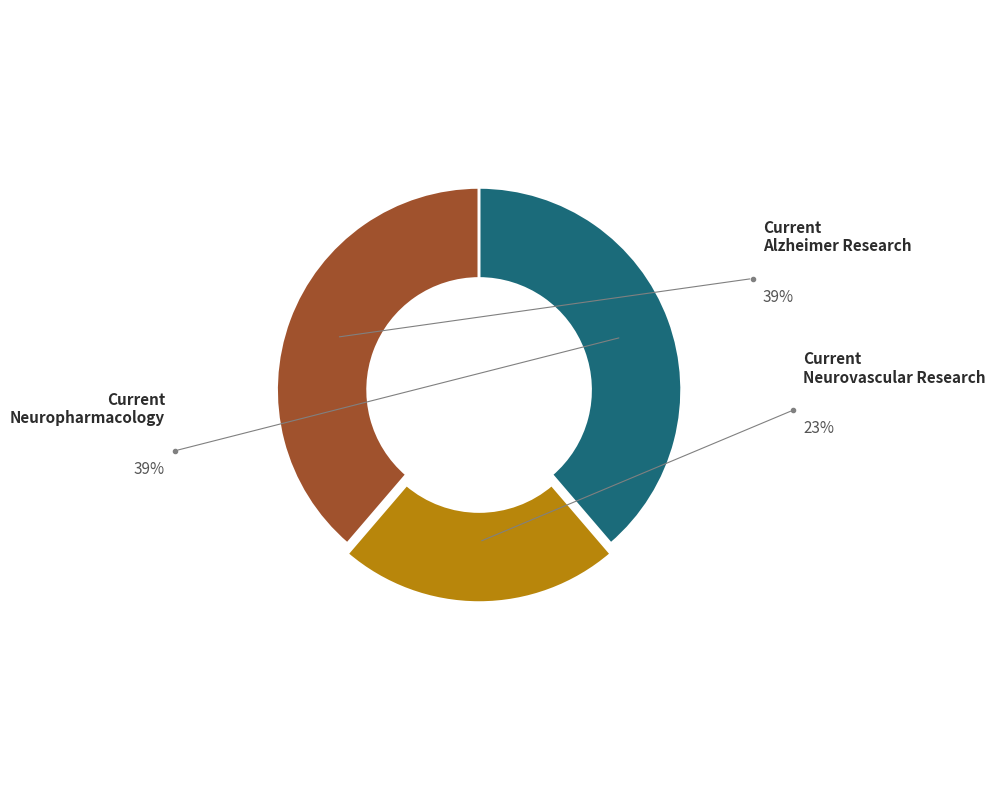

To the nearest percent, what percentage of the pie is Current Neurovascular Research?

23%